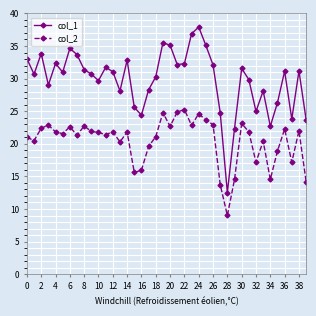

What is the minimum value for col_2?

9.0